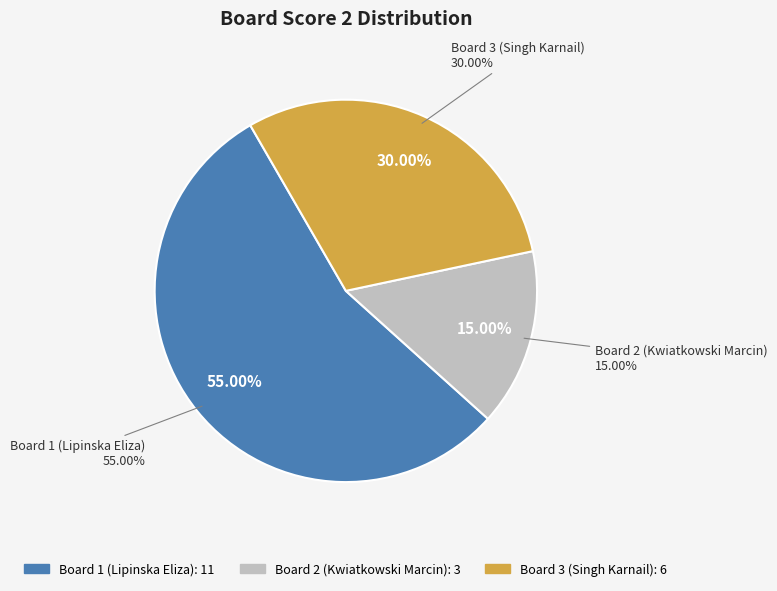

What is the change in value from Board 2 (Kwiatkowski Marcin) to Board 3 (Singh Karnail)?

+3